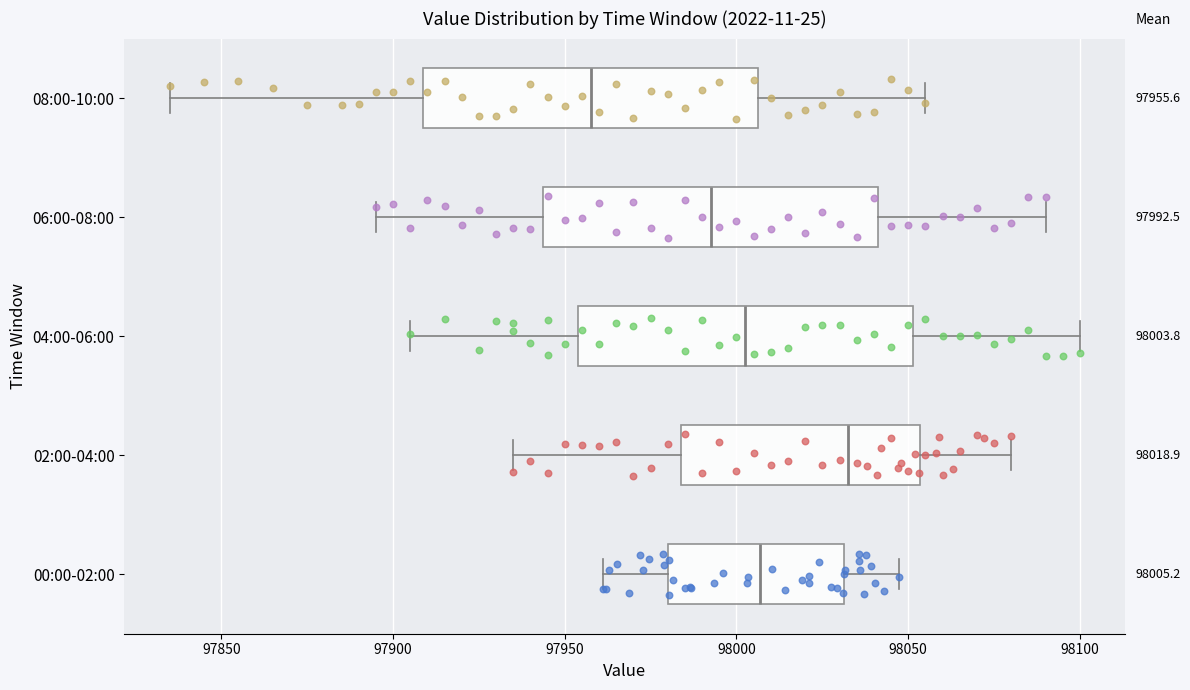

Which box has the furthest to the left median line?

08:00-10:00